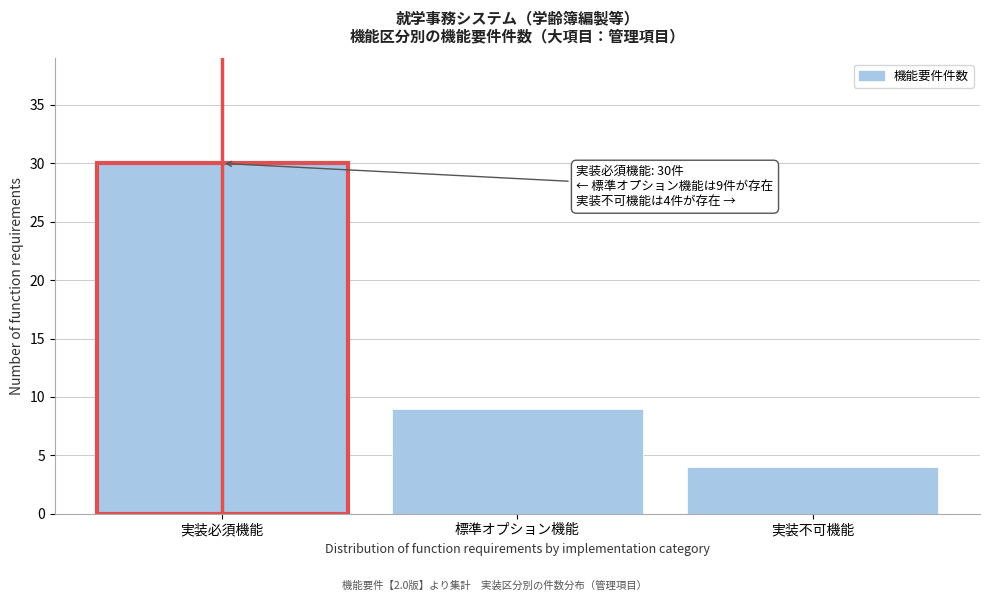

Reading right to left, list all the values displayed in this chart.

実装不可機能=4	標準オプション機能=9	実装必須機能=30